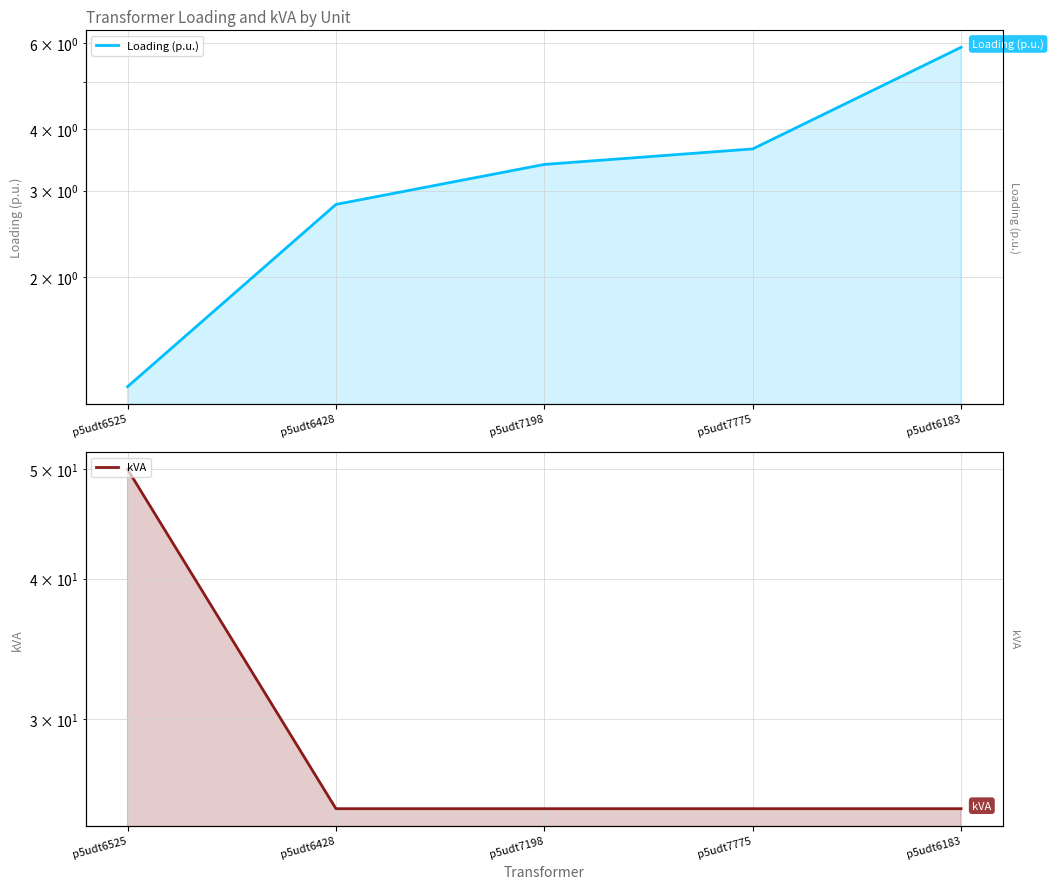

At how many categories does at least one series exceed 26?

1